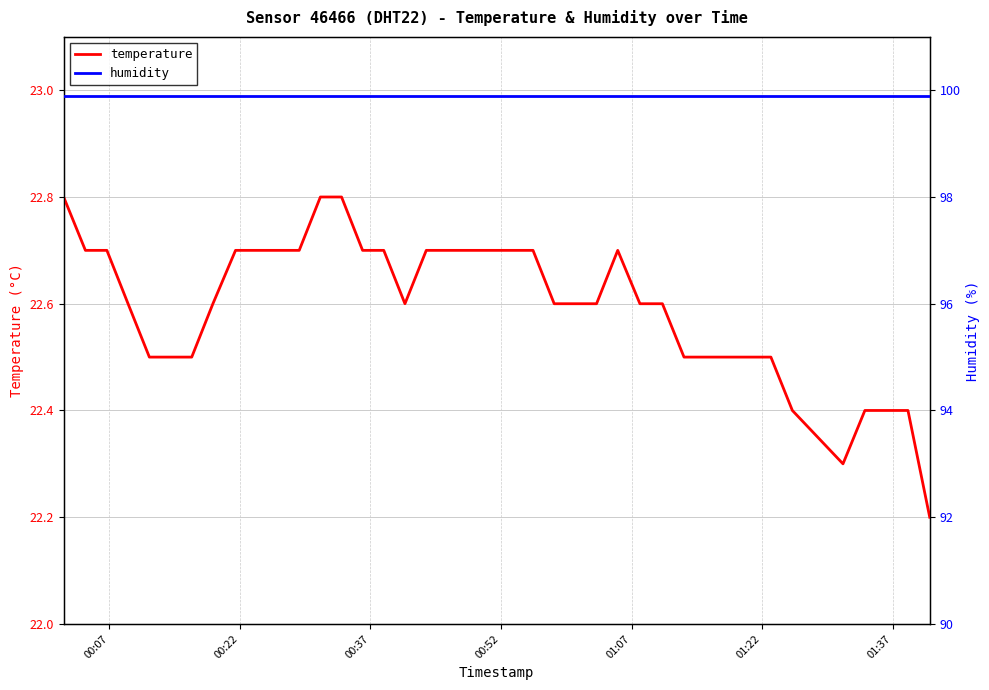

What is the lowest value of the temperature series?

22.2